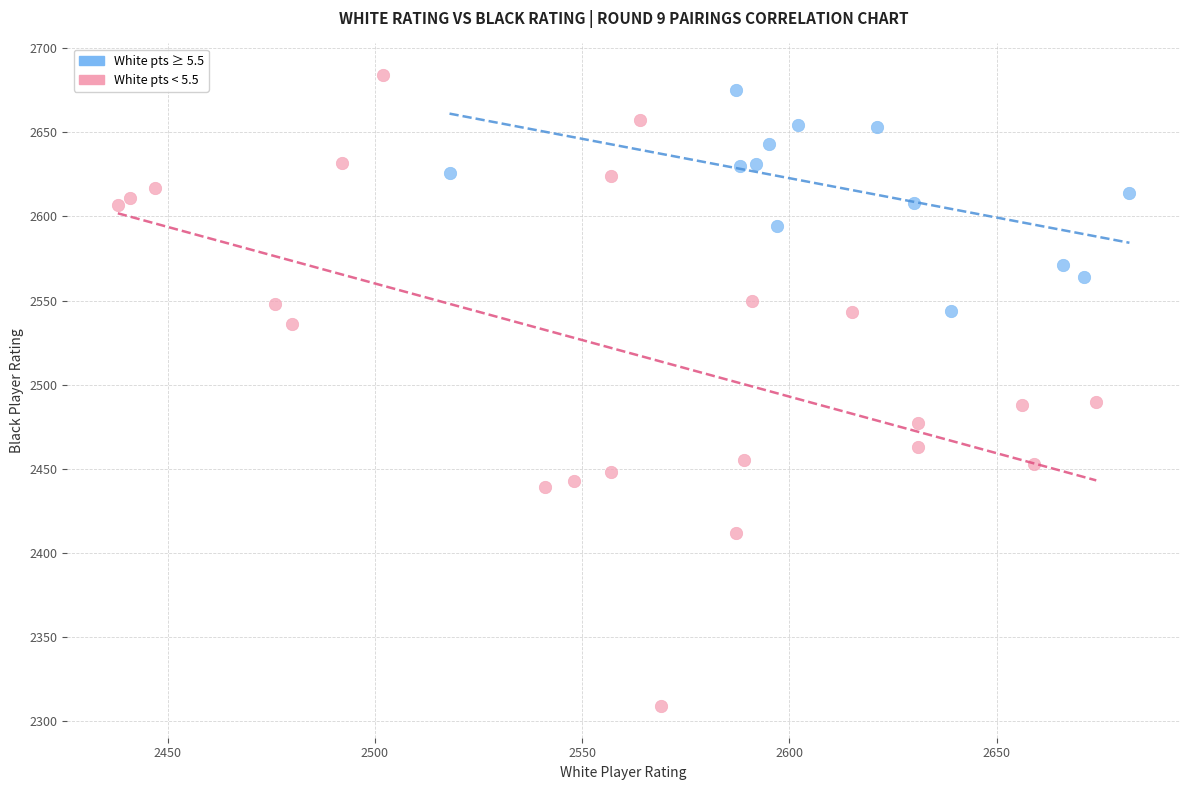

Which series has the largest Y range (max minus min)?

White pts < 5.5